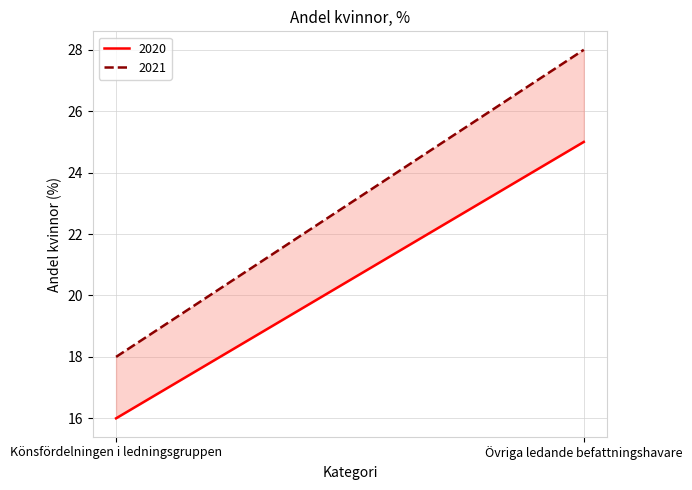

Which category has the lowest value in the 2020 series?

Könsfördelningen i ledningsgruppen